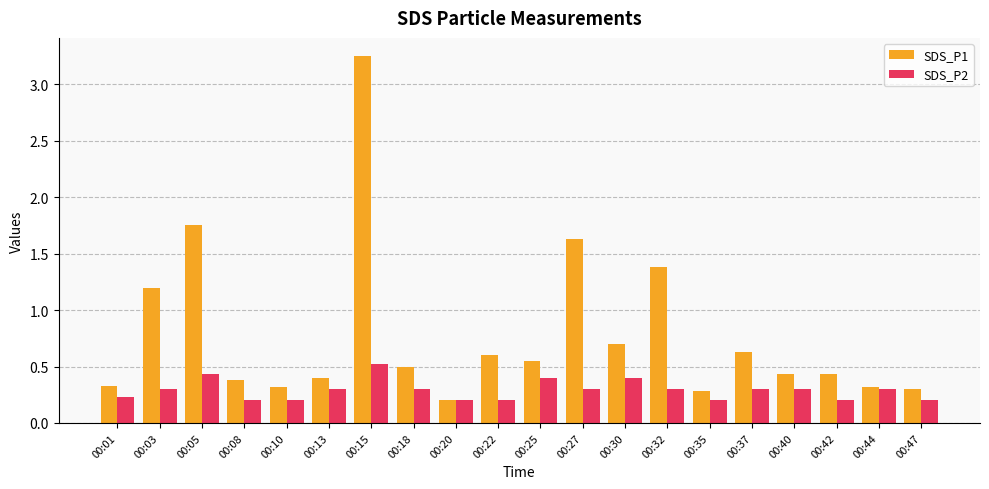

At 00:27, list the series in order from largest to smallest.

SDS_P1, SDS_P2